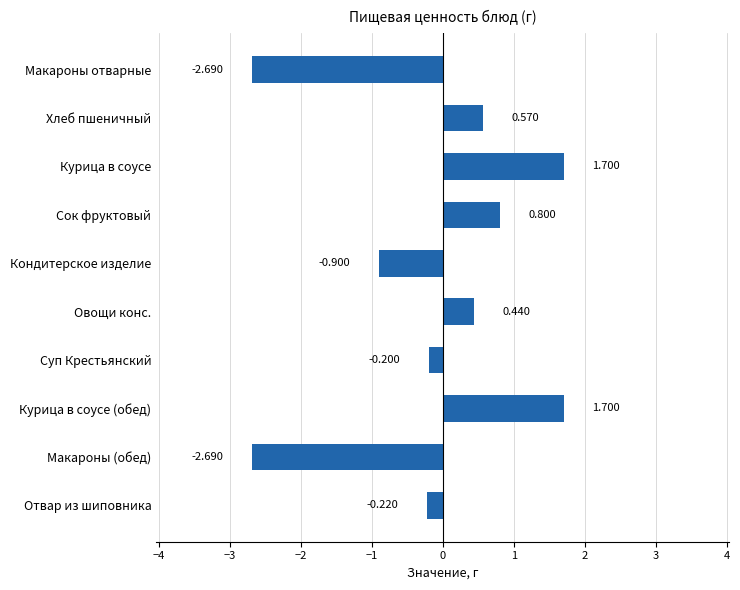

Where is the data nearest to the value 0?

Суп Крестьянский